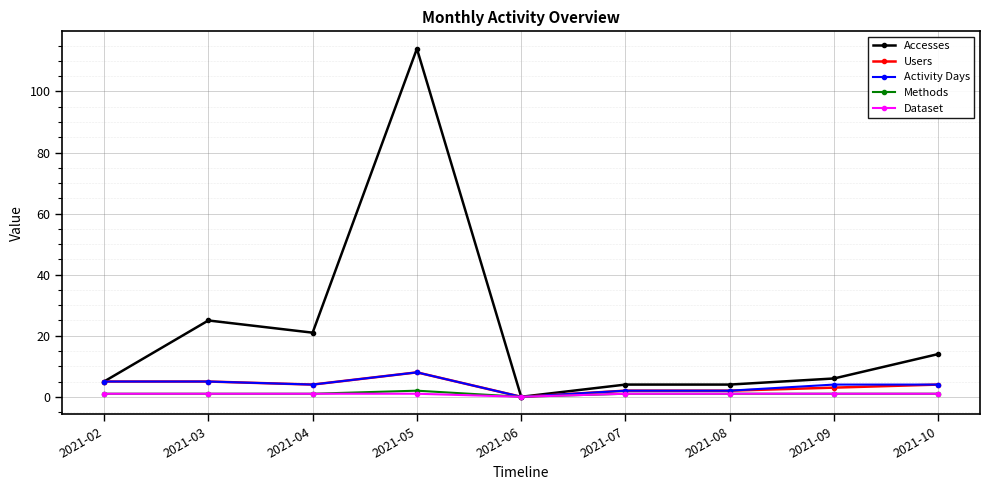

What are all the series names shown in the legend?

Accesses, Users, Activity Days, Methods, Dataset